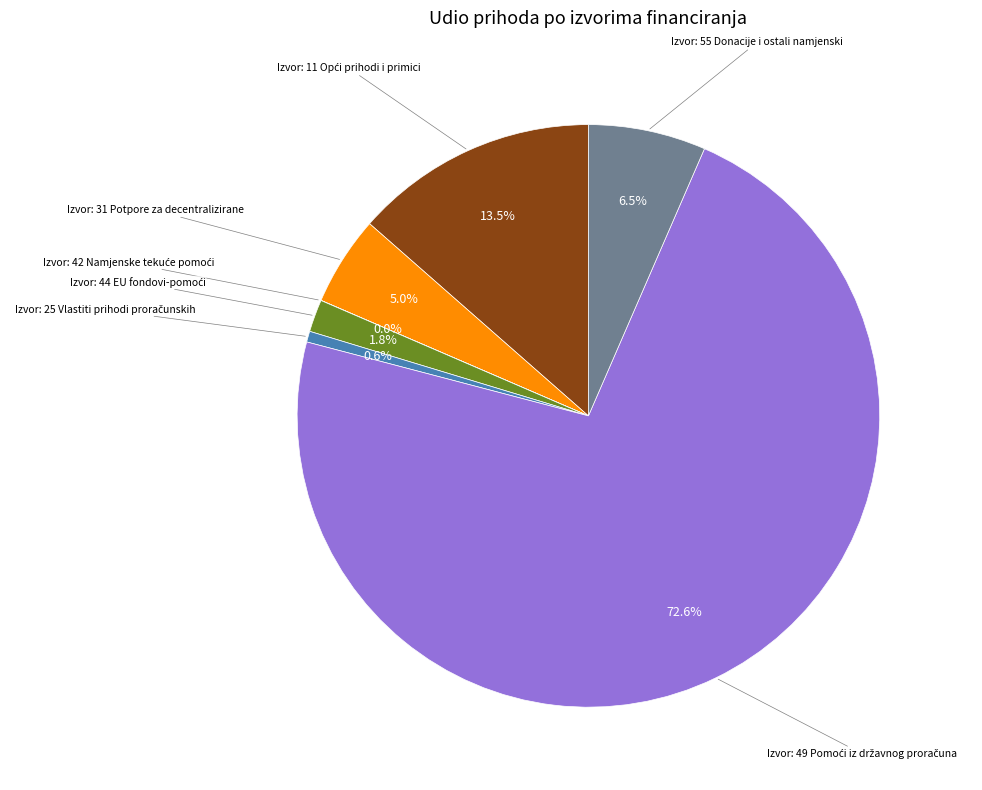

Is there a majority slice in this chart?

Yes